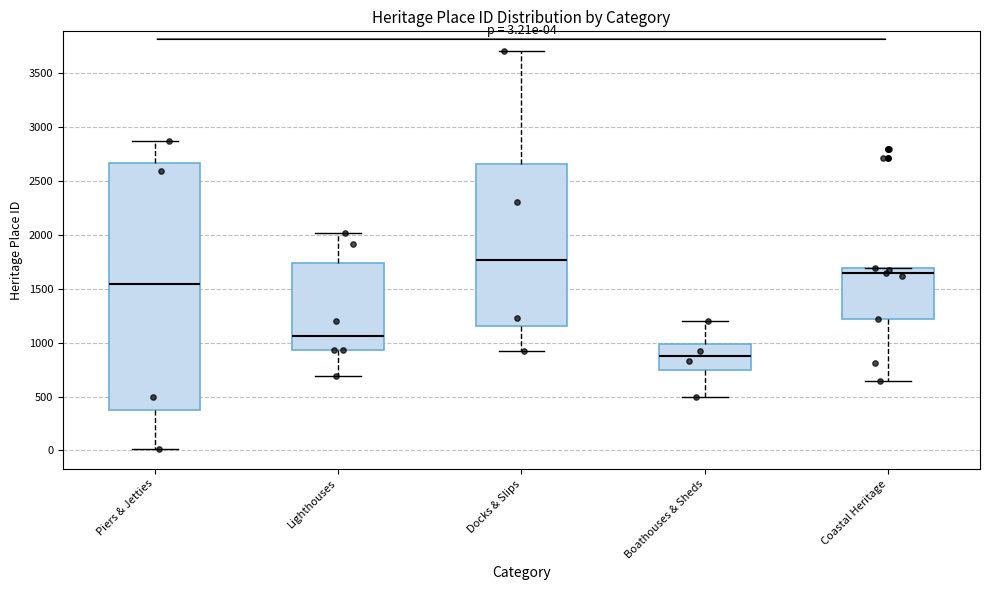

Comparing the boxes themselves (not the whiskers), which one is the tallest?

Piers & Jetties